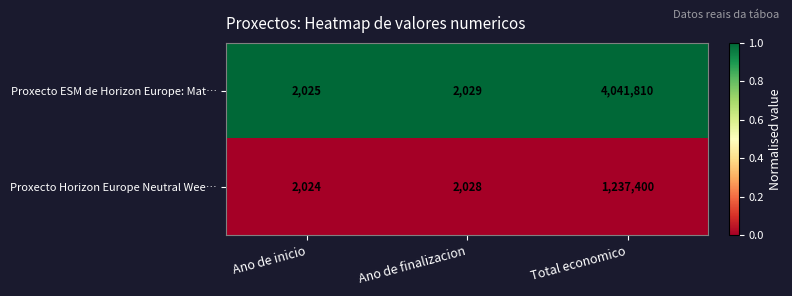

What is the maximum value for Proxecto Horizon Europe Neutral Wee…?

1237400